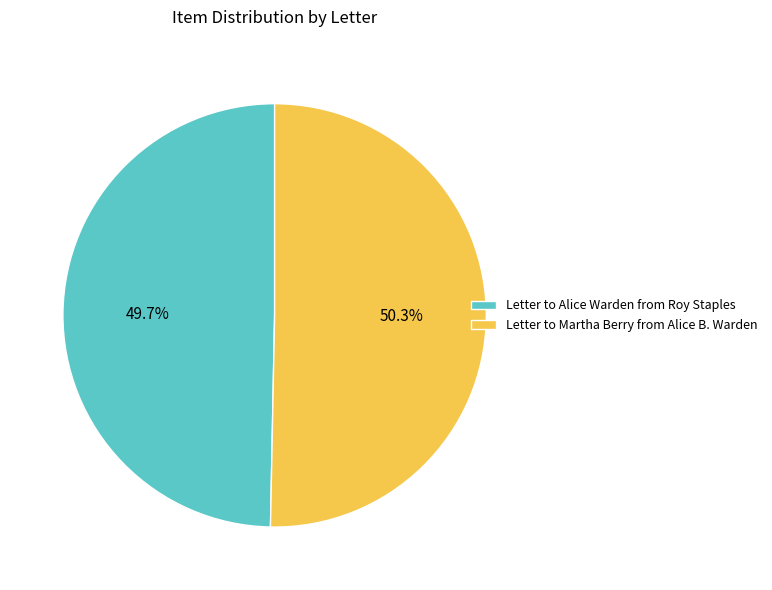

Which slice is the largest?

Letter to Martha Berry from Alice B. Warden